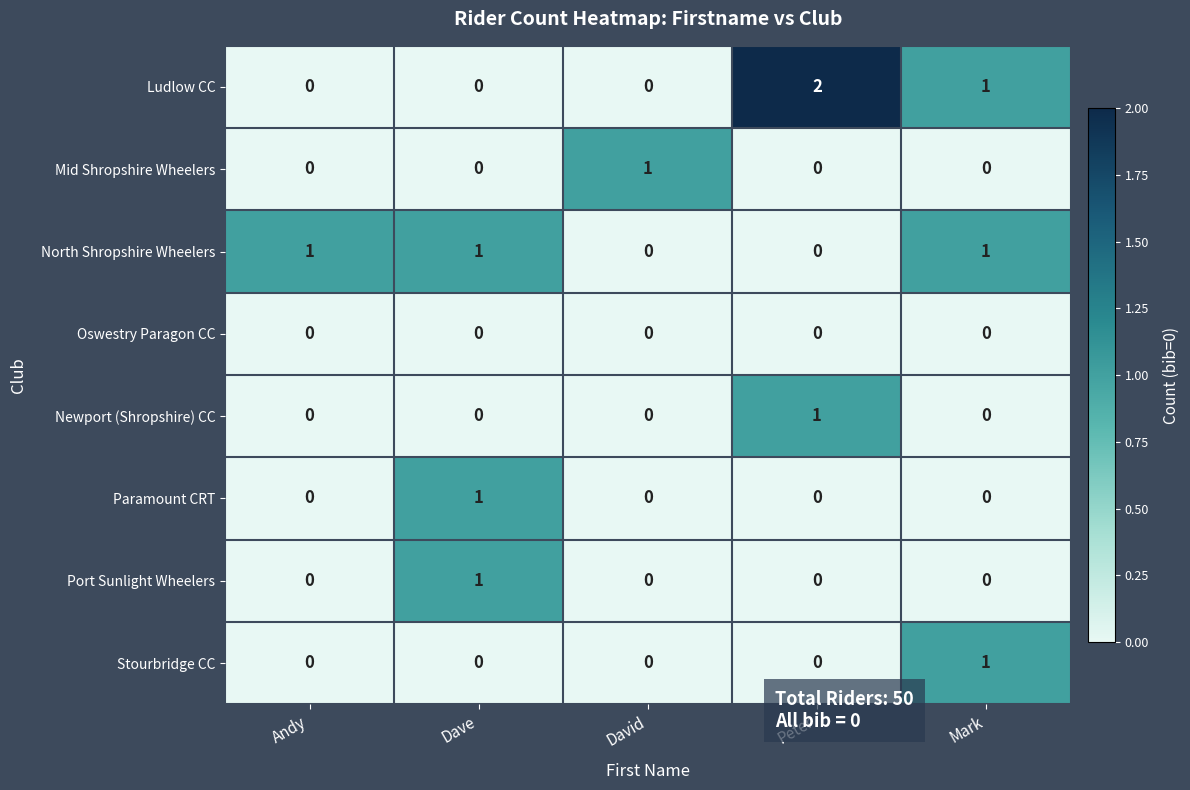

Count the Ludlow CC values in the range 0 to 1.

4